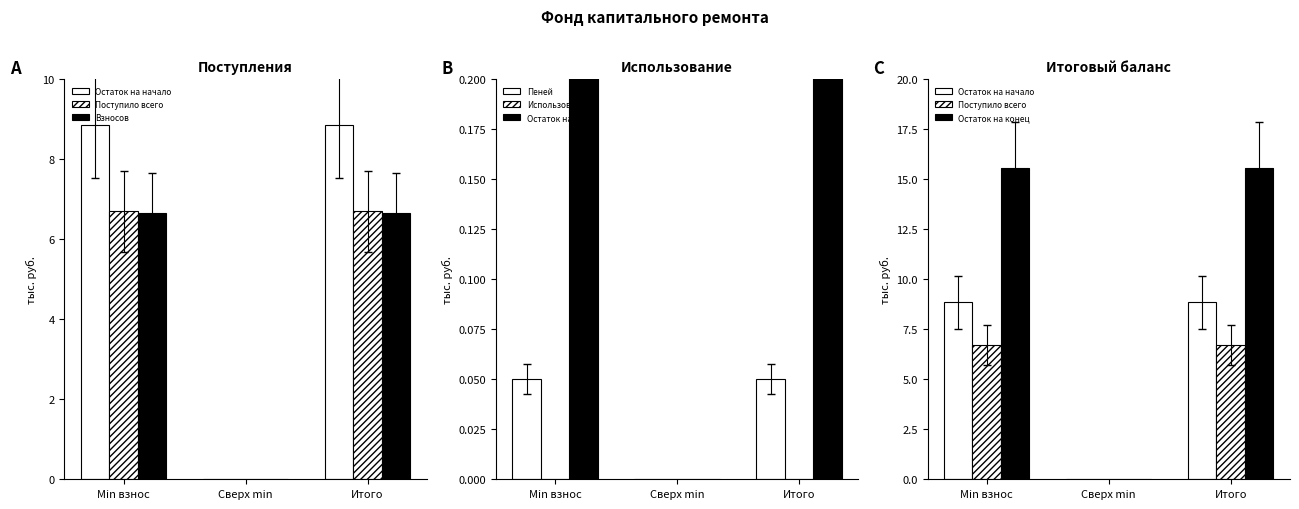

Where does the Остаток на конец series first go above 15?

Min взнос